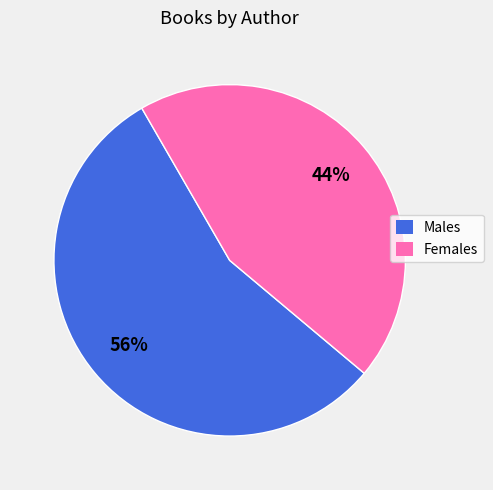

Does any single category account for the majority?

Yes